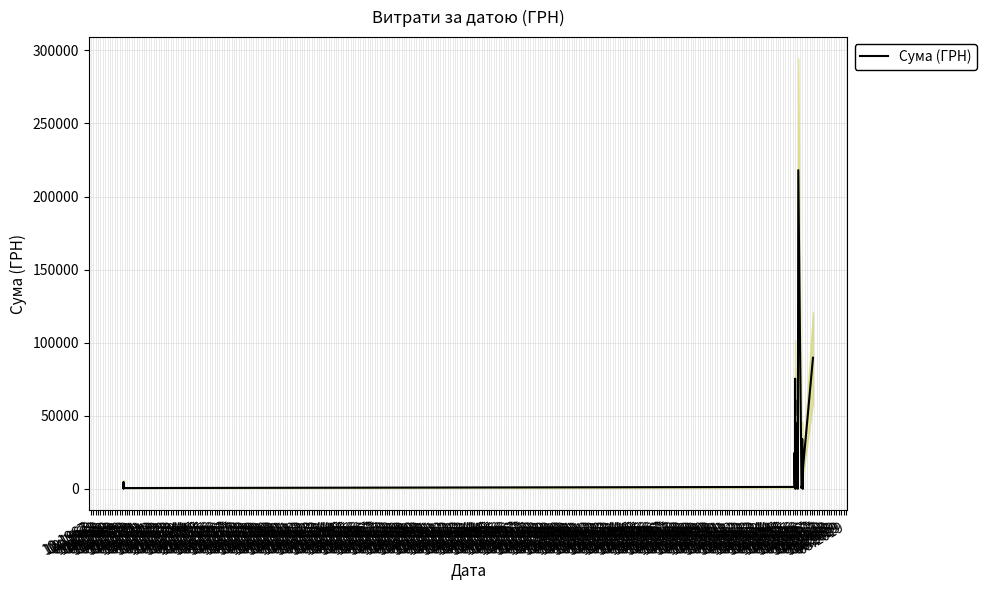

Which has a higher value, 04.1969 or 10.1967?

04.1969